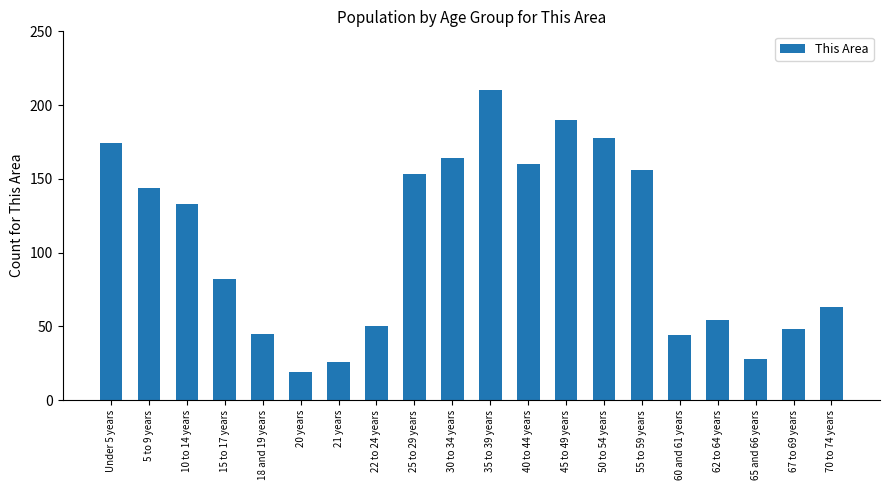

At which category does the chart reach its minimum across all series?

20 years